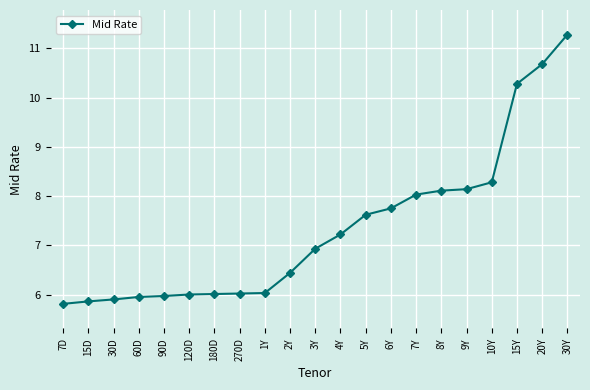

At which category does the chart reach its peak across all series?

30Y